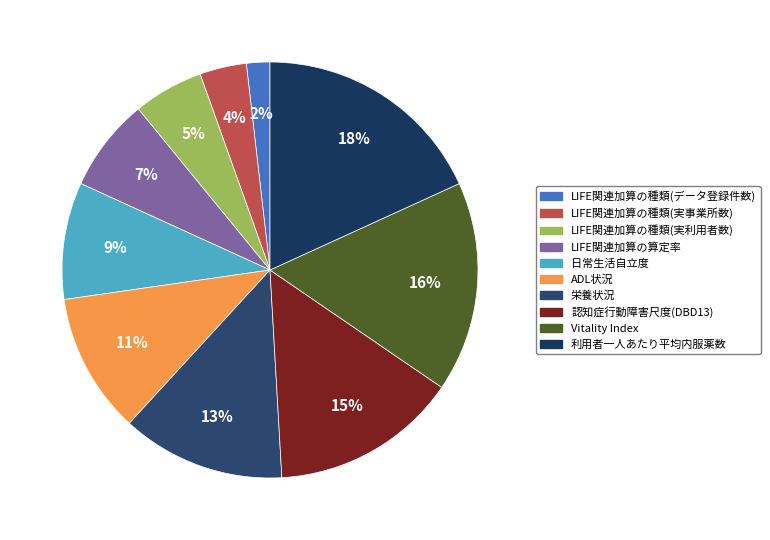

To the nearest percent, what portion does ADL状況 represent?

11%